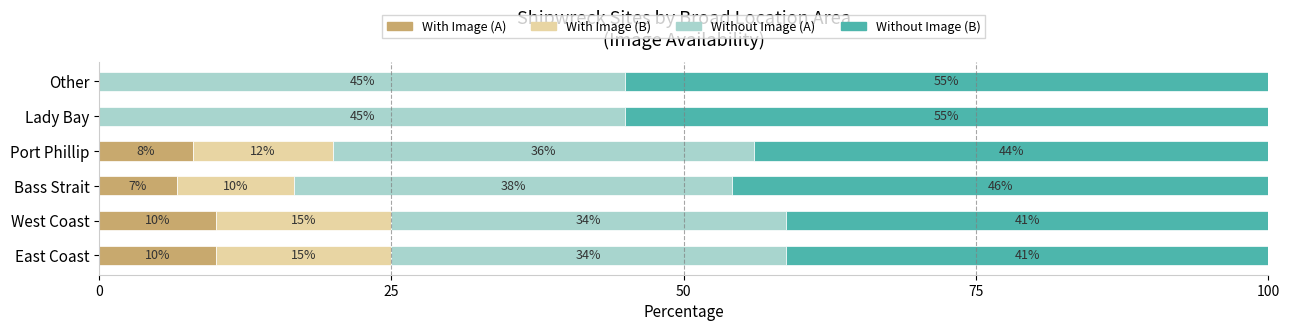

What is the total value across all series at East Coast?

100.0